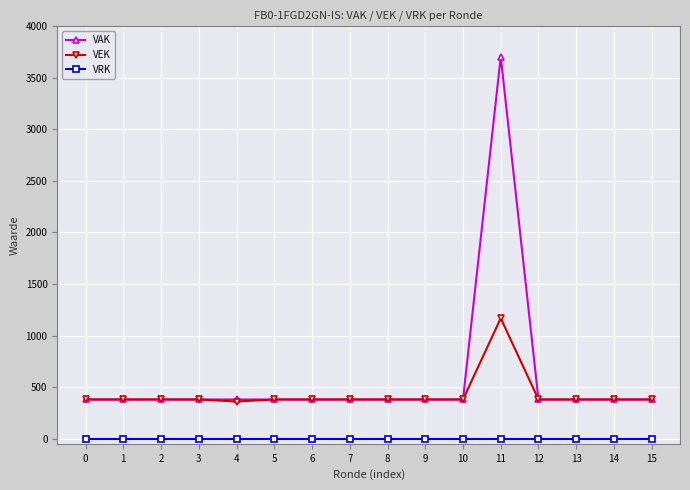

Count the number of categories in the chart.

16